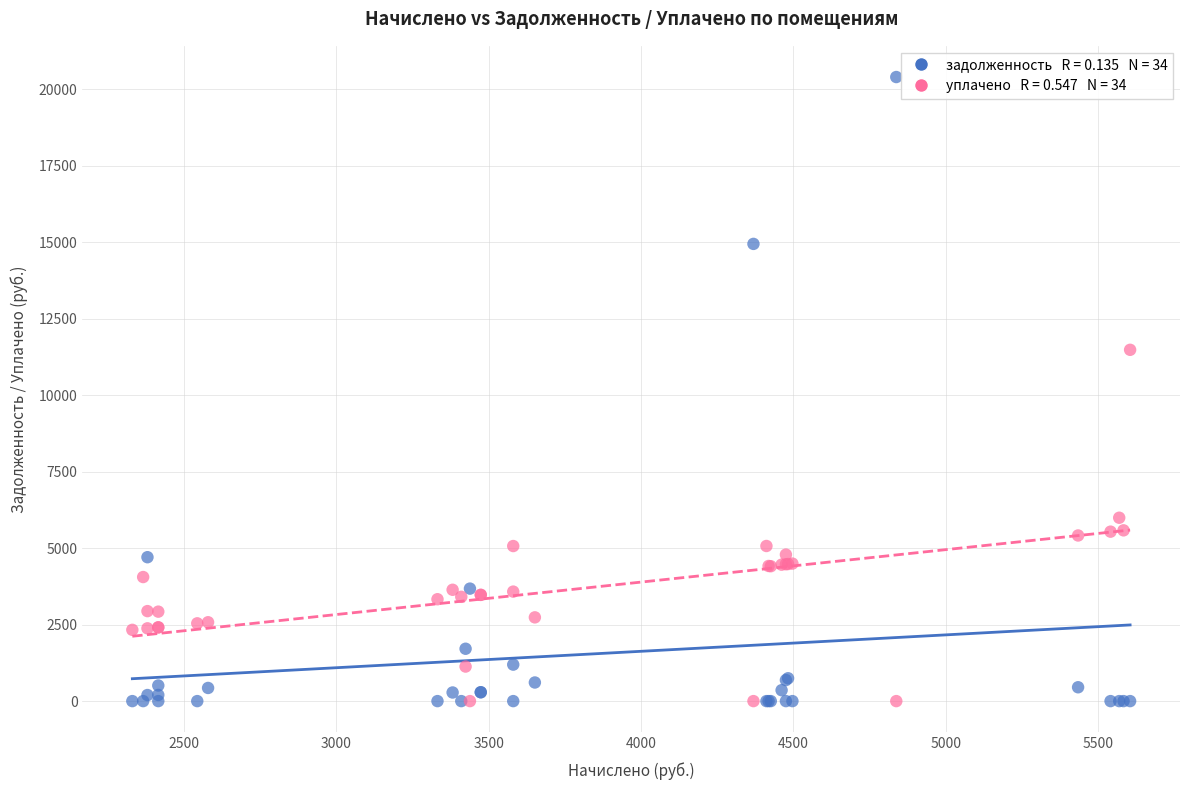

Across all series, what Y value is closest to 10203?

11487.3